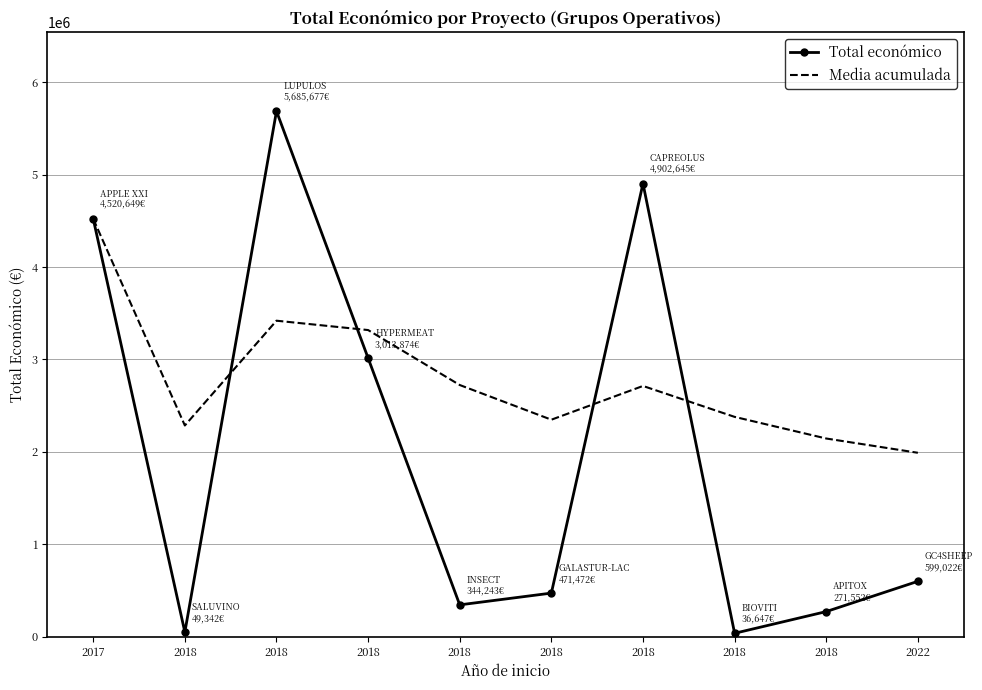

Which series has the largest total across all categories?

Media acumulada